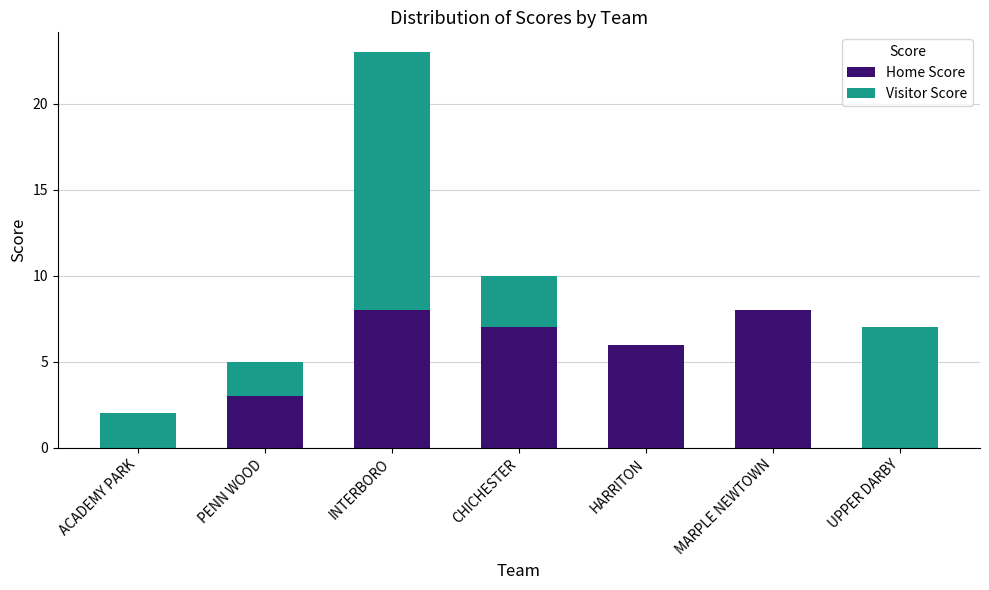

Reading left to right, list the values for the Home Score series.

ACADEMY PARK=0	PENN WOOD=3	INTERBORO=8	CHICHESTER=7	HARRITON=6	MARPLE NEWTOWN=8	UPPER DARBY=0